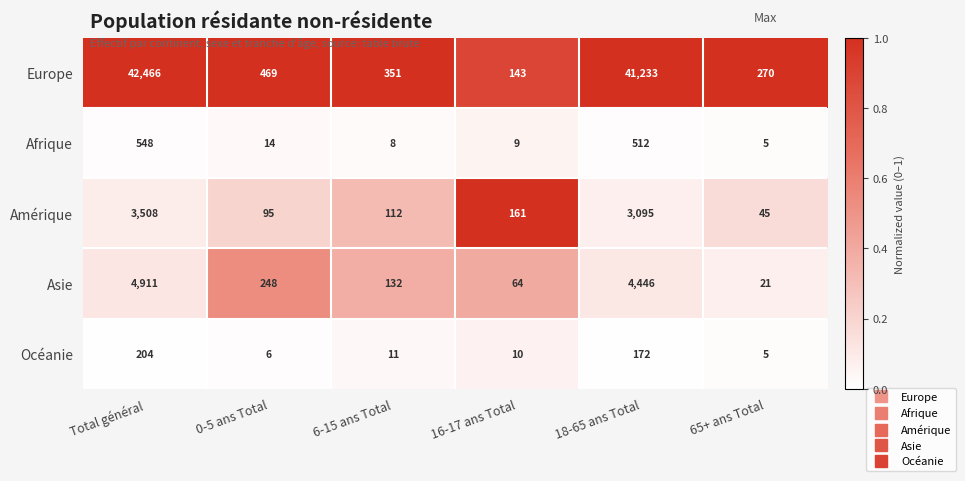

What is the maximum value shown in the chart?

42466